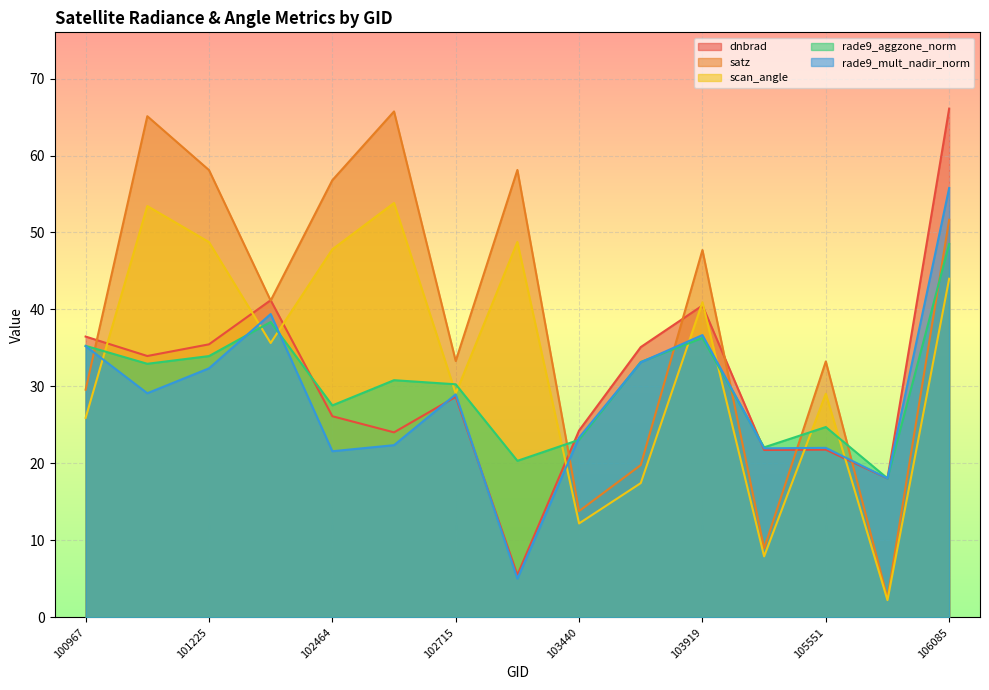

Reading right to left, transcribe all the data shown in this chart.

dnbrad: 66.1	18.1	21.8	21.7	40.5	35.1	24.3	5.5	28.7	24.0	26.1	41.2	35.5	34.0	36.5
satz: 51.7	2.5	33.2	9.0	47.7	19.8	13.8	58.1	33.3	65.7	56.8	41.2	58.1	65.1	29.6
scan_angle: 44.0	2.2	29.0	7.9	40.9	17.4	12.2	48.8	29.1	53.8	47.8	35.6	48.8	53.4	25.9
rade9_aggzone_norm: 48.5	18.1	24.7	22.1	36.3	33.2	23.1	20.3	30.3	30.8	27.5	38.4	33.9	32.9	35.3
rade9_mult_nadir_norm: 55.8	18.1	22.0	22.0	36.7	33.1	23.3	5.0	29.0	22.4	21.6	39.4	32.3	29.1	35.2